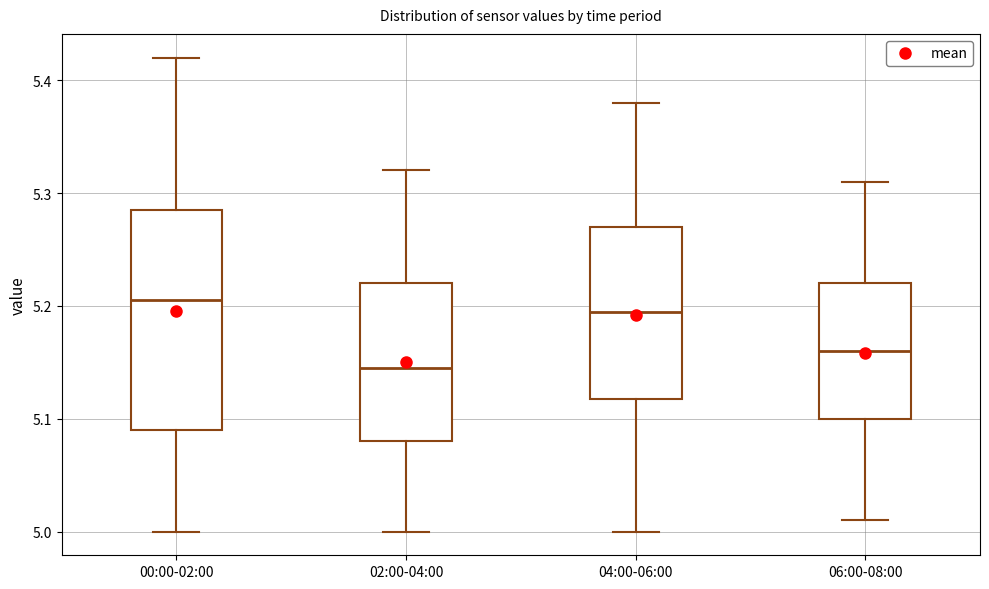

Where is the lower edge of the box for 00:00-02:00 on the y-axis? The values are not printed on the chart, so give them approximately, as read against the axis.

5.09